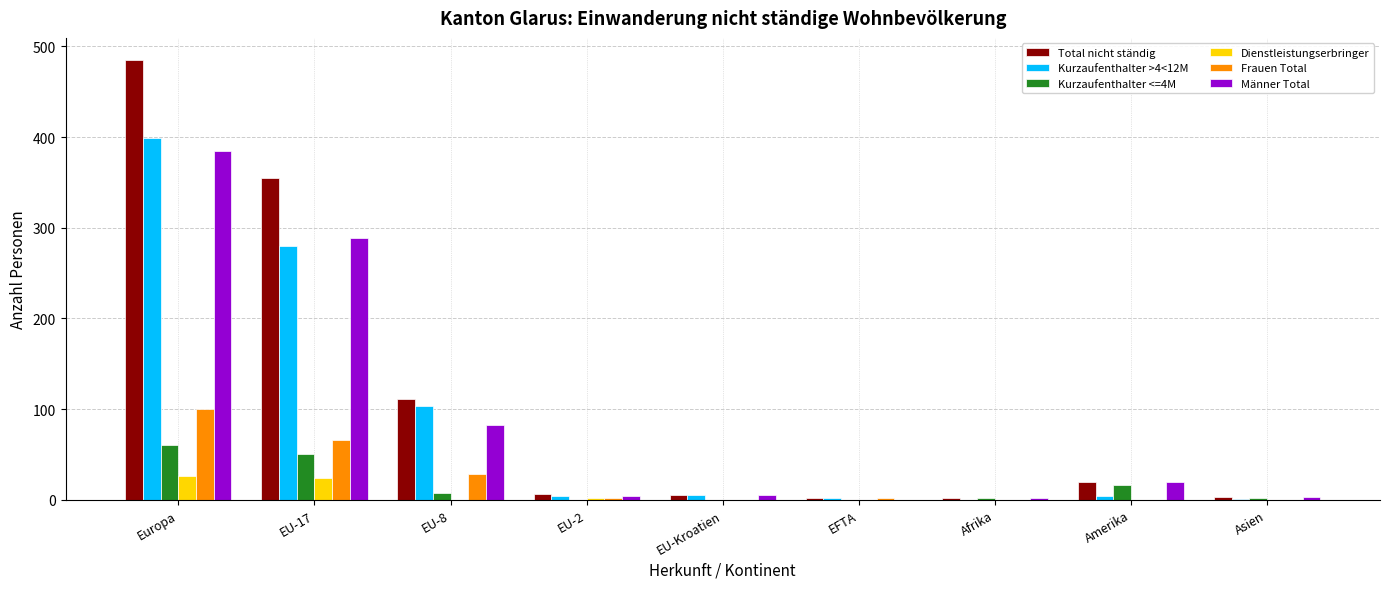

What is the difference between the Kurzaufenthalter >4<12M values at EU-Kroatien and EU-17?

275